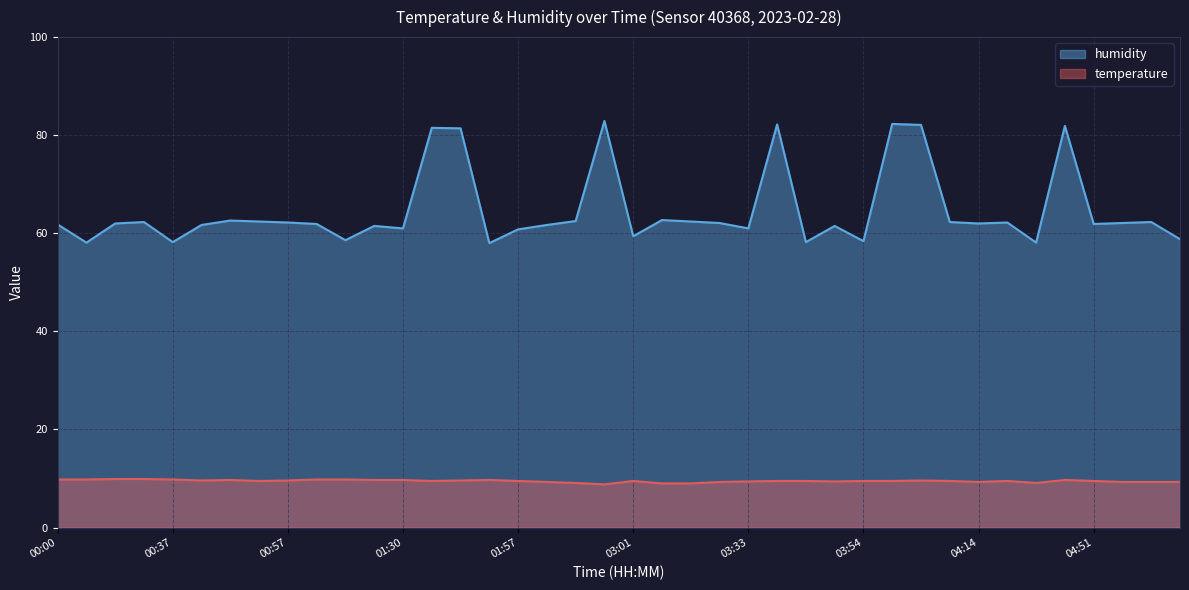

True or false: humidity and temperature cross at least once.

False